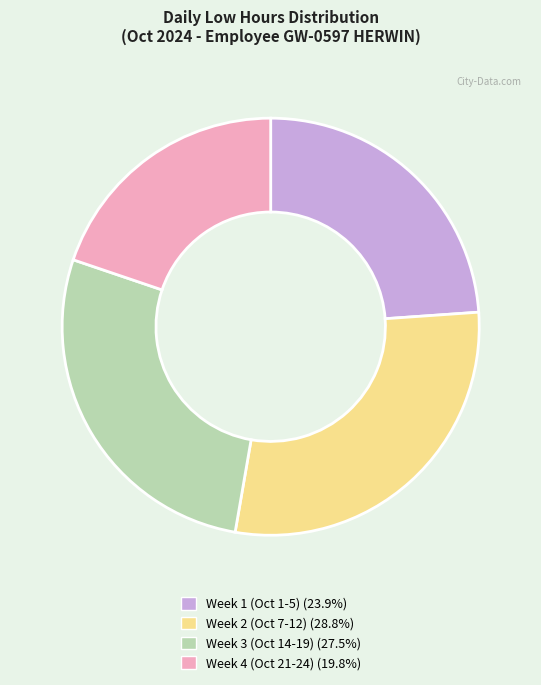

Is there a majority slice in this chart?

No